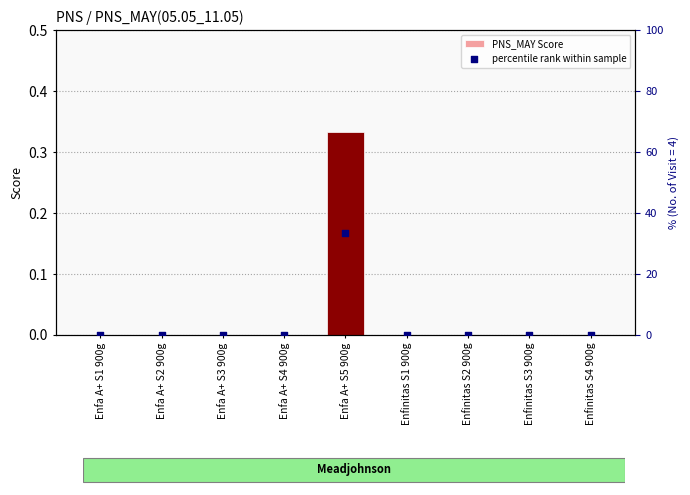

Is the value of PNS_MAY Score at Enfa A+ S1 900g greater than the value of percentile rank within sample at Enfinitas S4 900g?

No